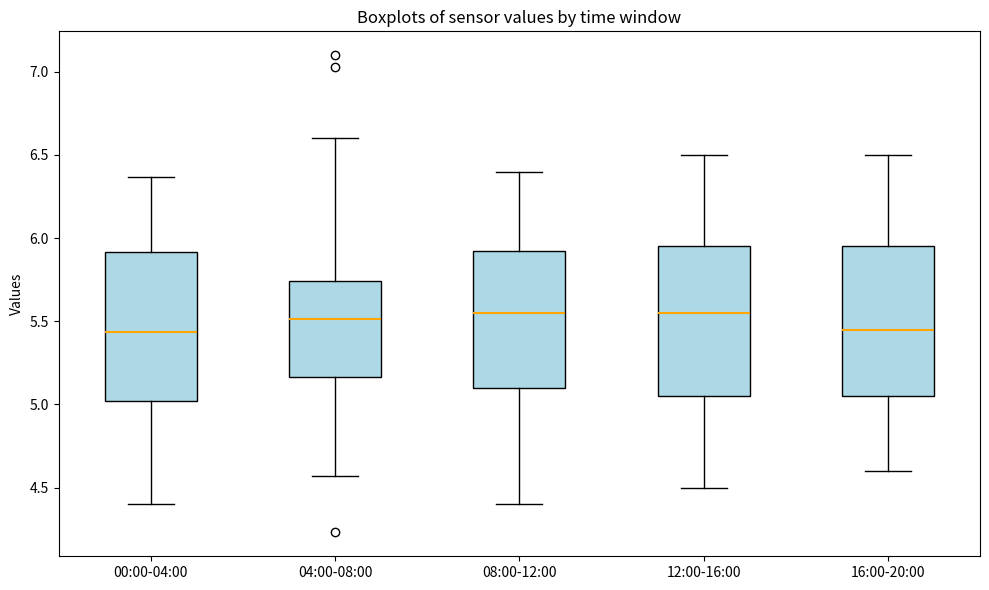

Reading left to right, read every box against the y-axis: the position of its median line, the range the box covers, and the ends of its whiskers. The values are not printed on the chart, so give them approximately, as read against the axis.

00:00-04:00: median 5.45, box 5.00 to 5.90, whiskers 4.40 to 6.35
04:00-08:00: median 5.50, box 5.15 to 5.75, whiskers 4.55 to 6.60
08:00-12:00: median 5.55, box 5.10 to 5.95, whiskers 4.40 to 6.40
12:00-16:00: median 5.55, box 5.05 to 5.95, whiskers 4.50 to 6.50
16:00-20:00: median 5.45, box 5.05 to 5.95, whiskers 4.60 to 6.50